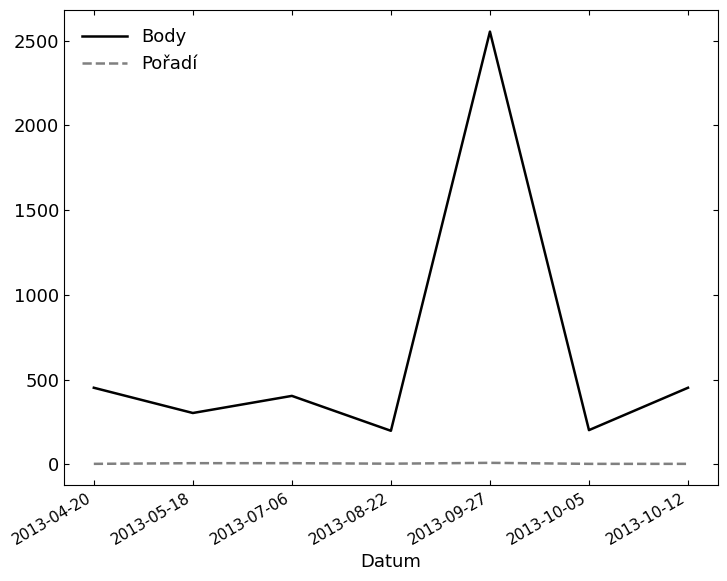

What is the total value across all series at 2013-07-06?

411